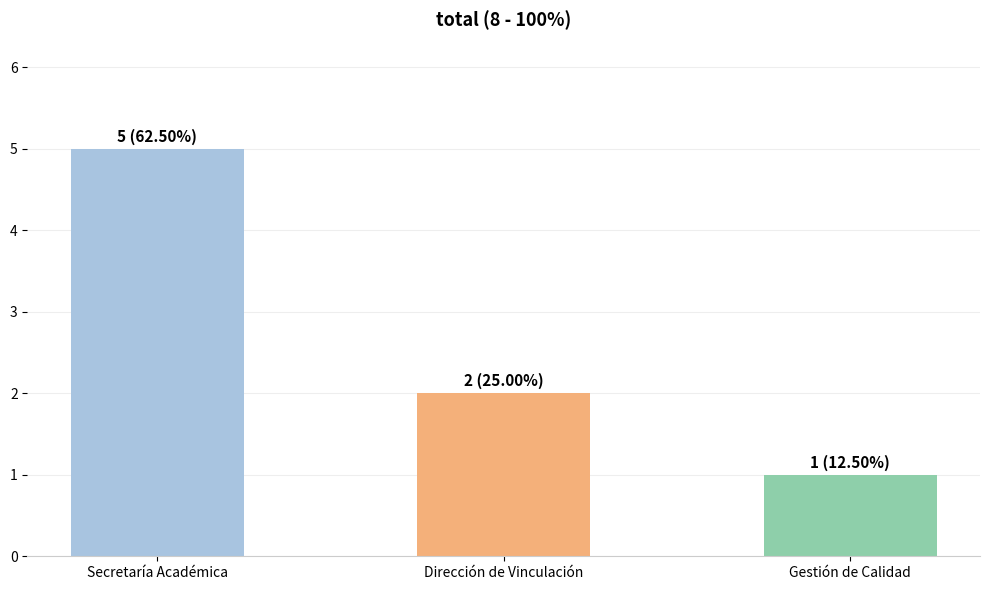

Rank the categories by value from lowest to highest.

Gestión de Calidad, Dirección de Vinculación, Secretaría Académica